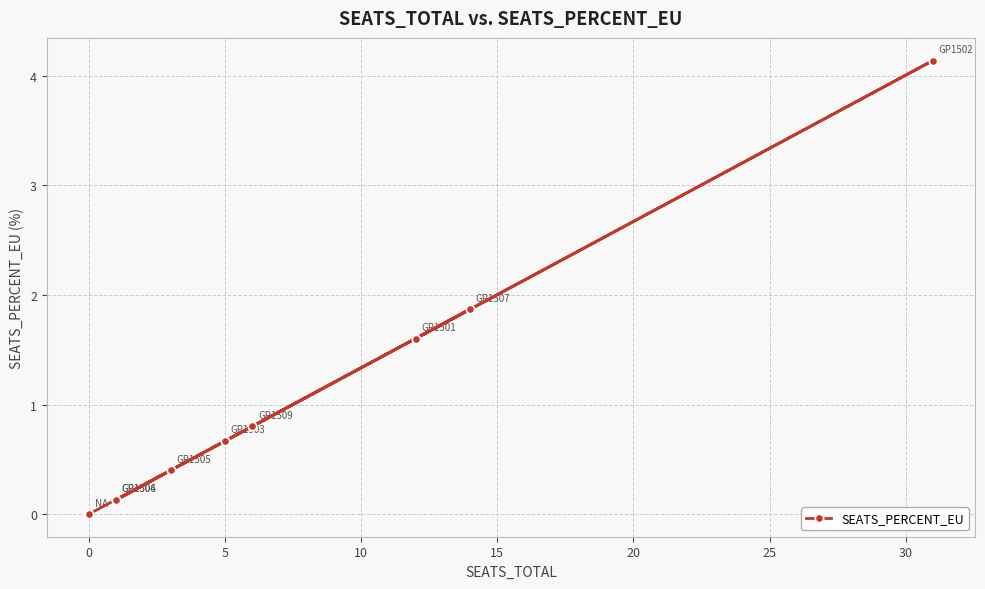

The chart shows a value of 2.8 at 25. True or false?

False